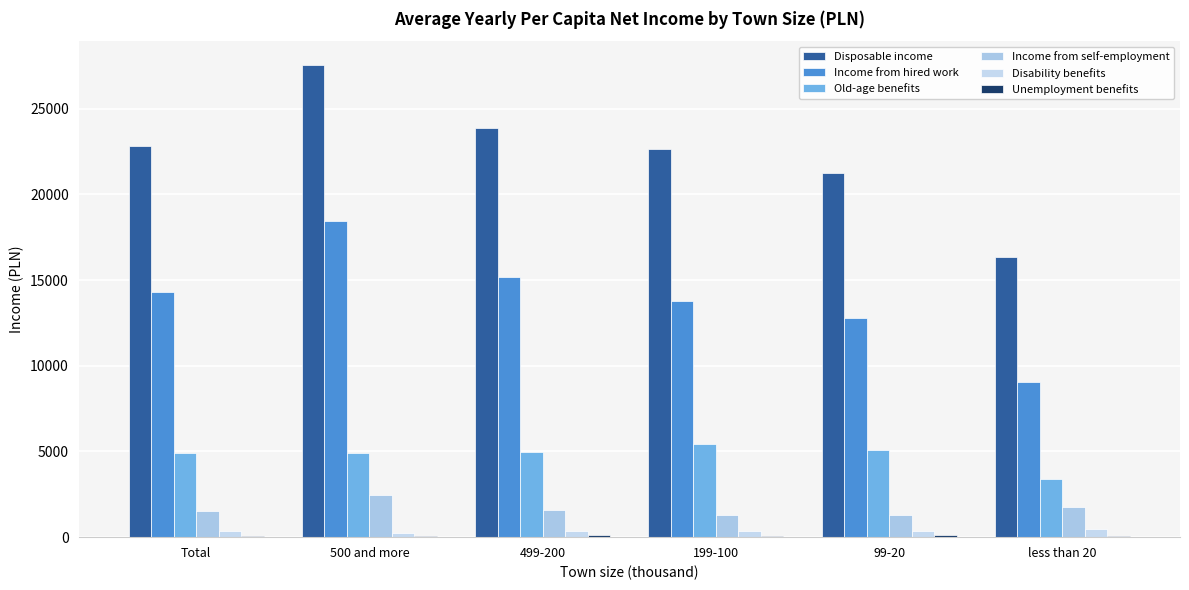

Reading left to right, transcribe all the data shown in this chart.

Disposable income: 22803	27557	23853	22646	21220	16360
Income from hired work: 14288	18420	15174	13750	12808	9042
Old-age benefits: 4931	4931	4957	5461	5071	3386
Income from self-employment: 1550	2442	1607	1304	1279	1735
Disability benefits: 364	241	363	380	364	484
Unemployment benefits: 86	47	110	51	117	72